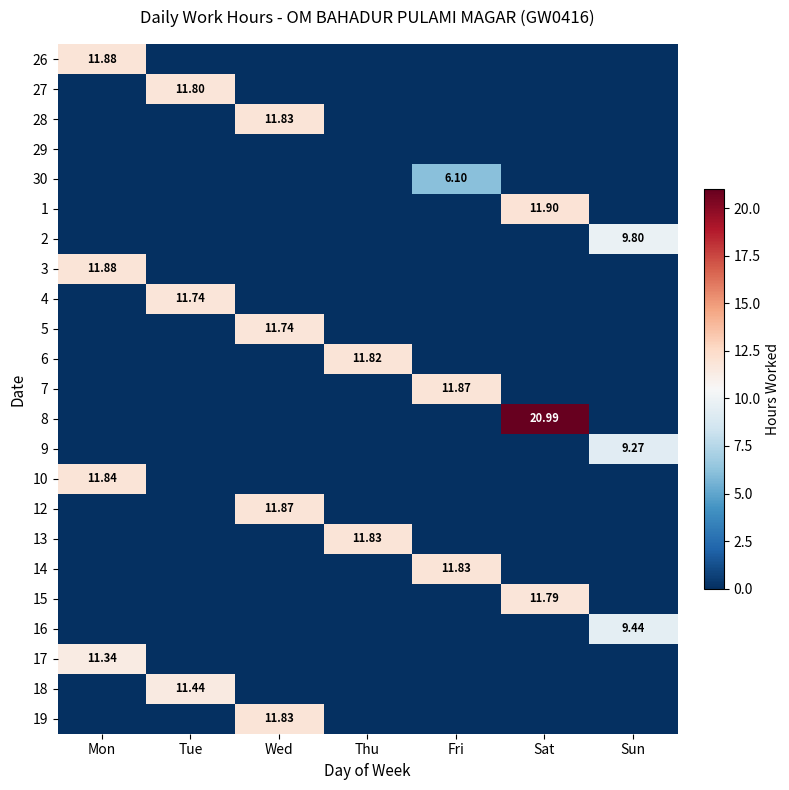

What is the average value of the 10 series?

1.7